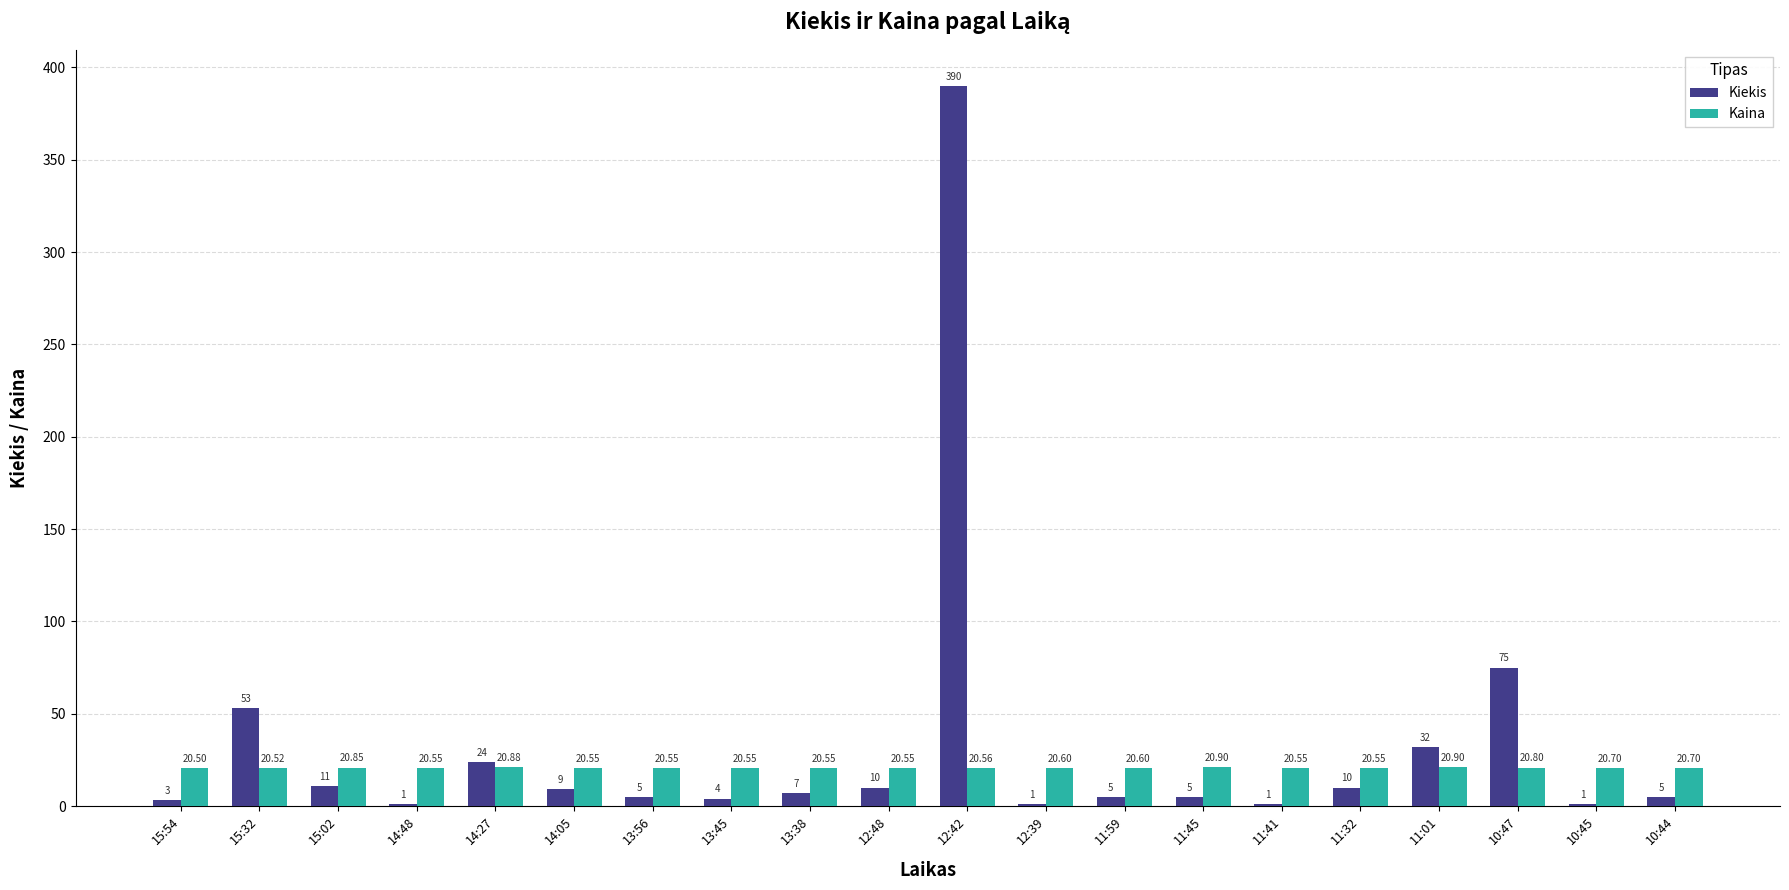

What is the sum of the Kiekis values at 11:45 and 15:54?

8.0